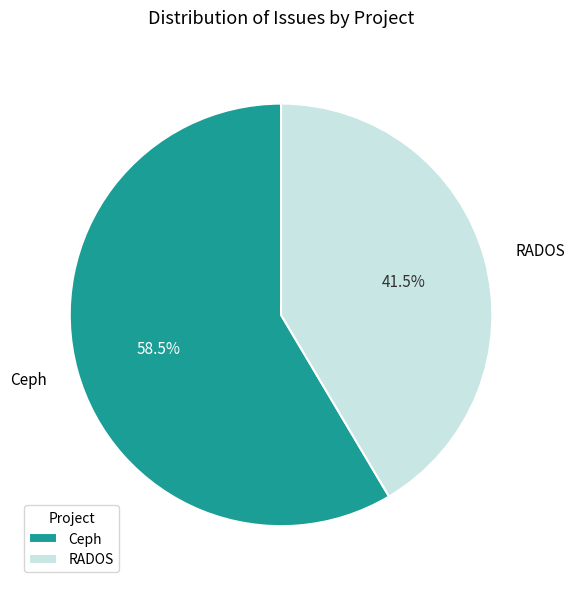

To the nearest percent, what is the difference between the largest and smallest slice percentages?

17%